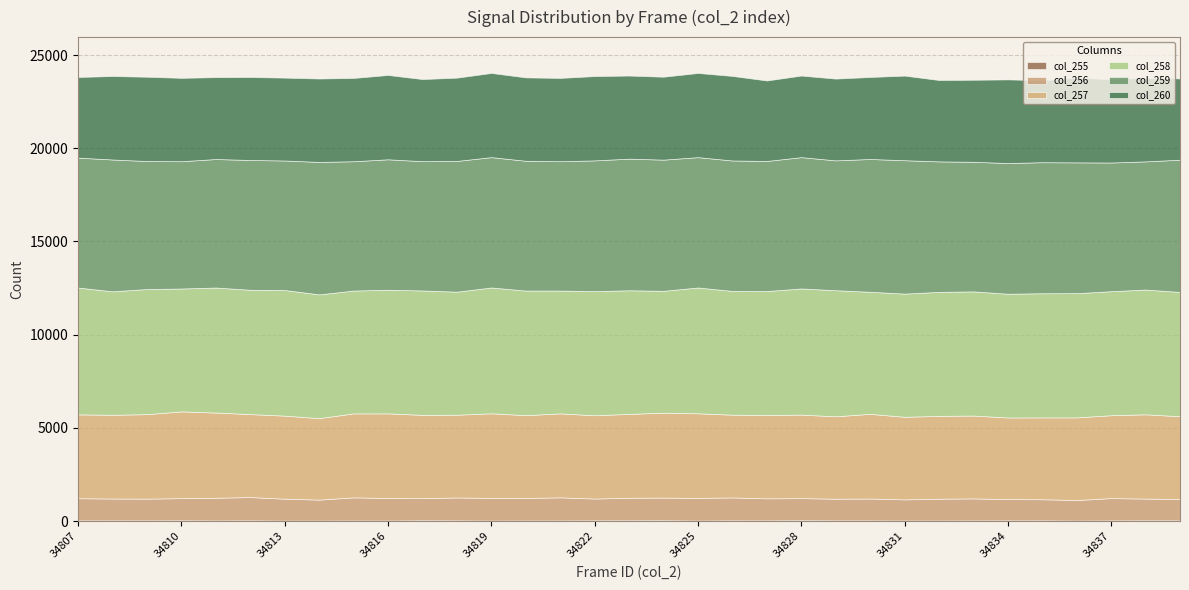

What is the difference between the second highest and minimum values in the col_258 series?

229